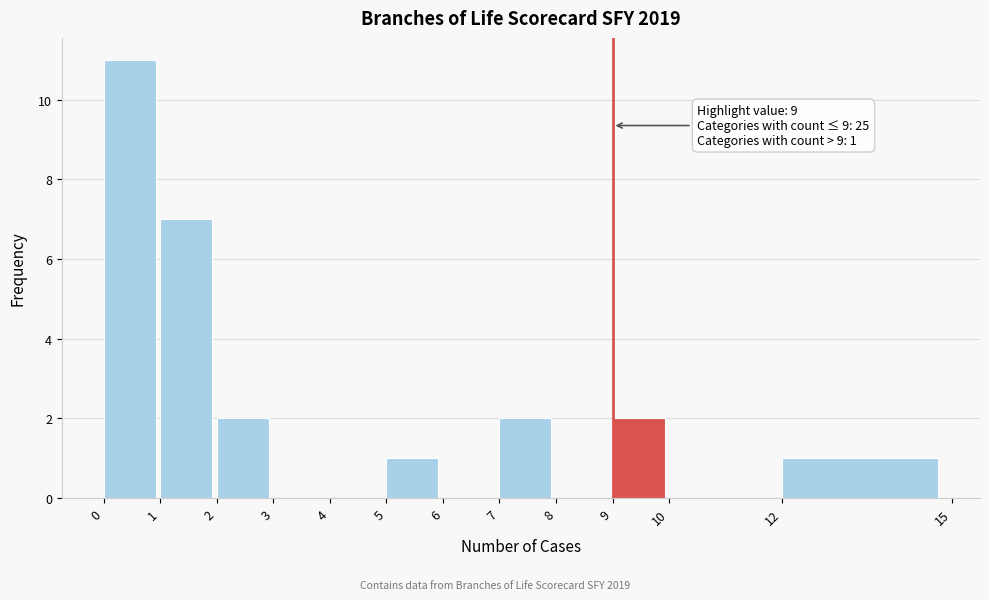

Over which range of the x-axis is the bar tallest?

0 to 1